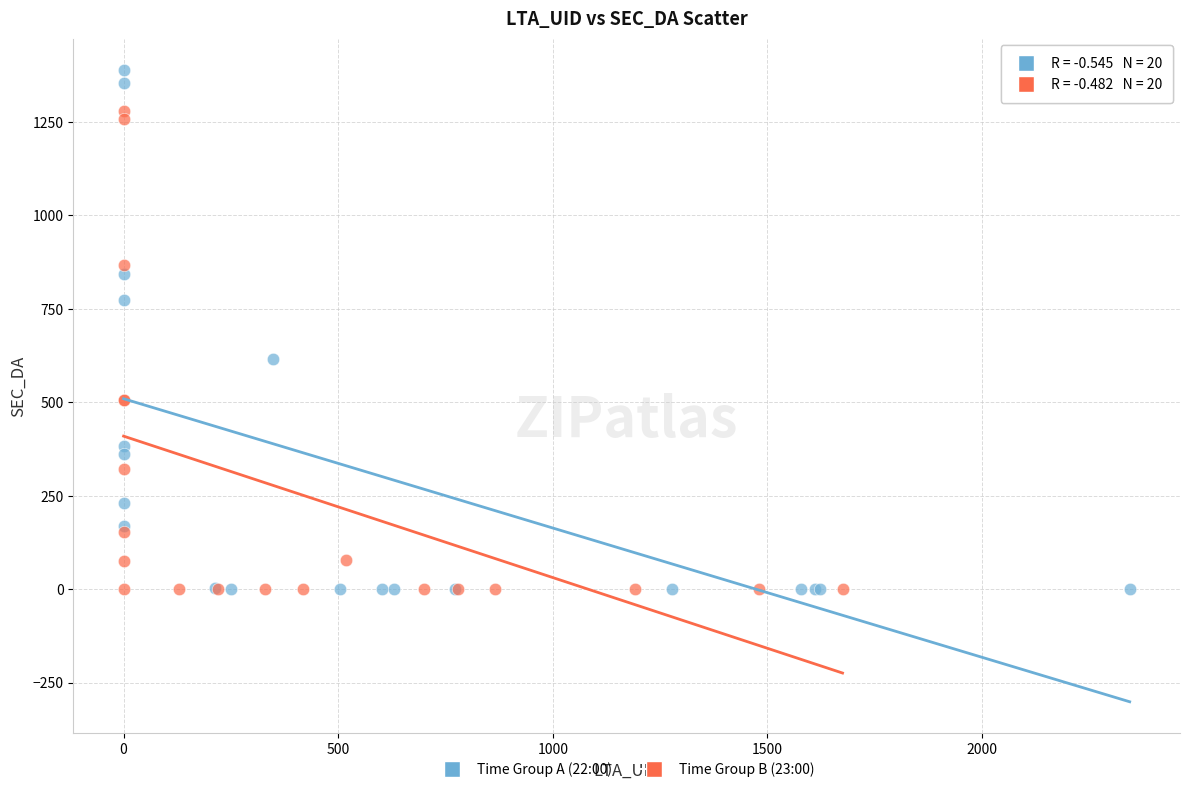

What are all the series names shown in the legend?

Time Group A (22:00), Time Group B (23:00)